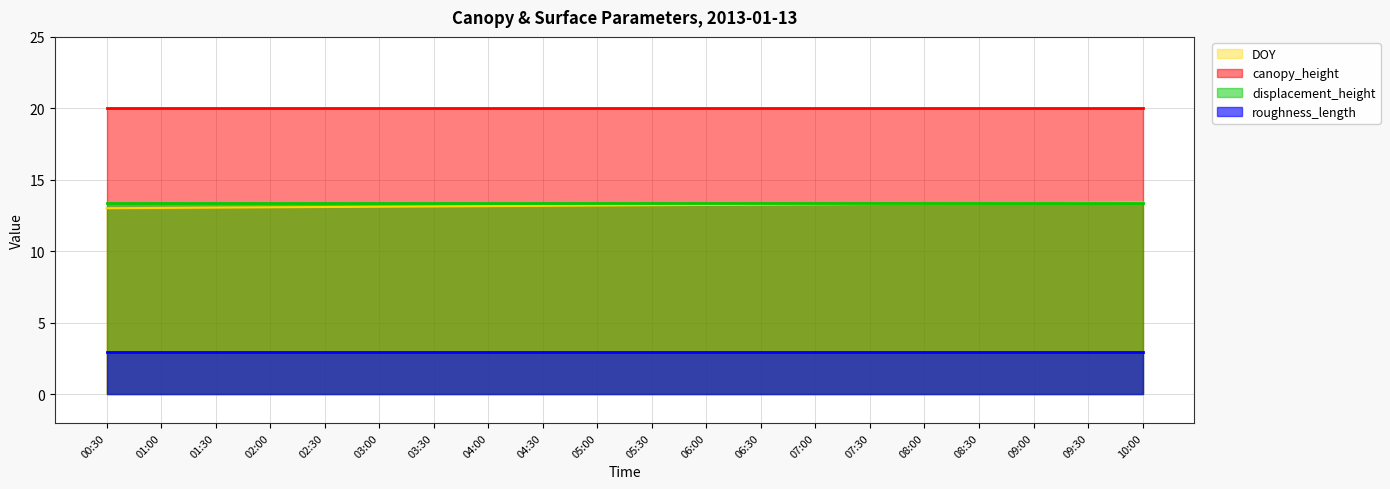

What is the maximum value shown in the chart?

20.0